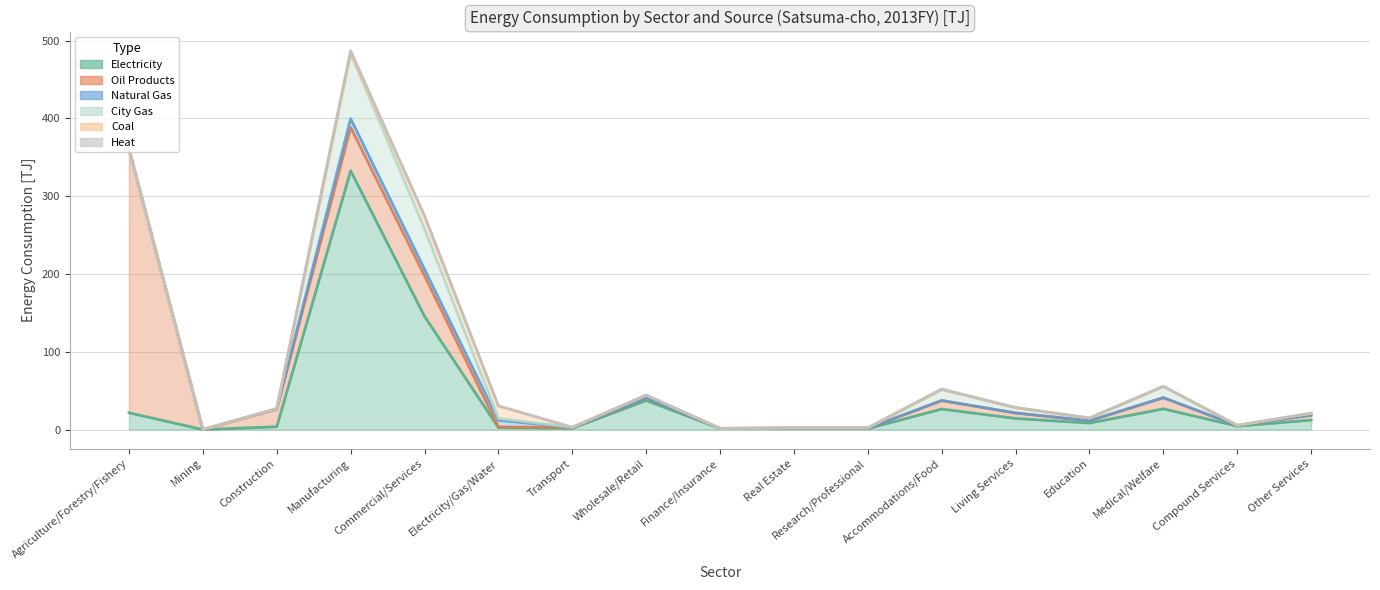

What is the spread (max minus min) of values at Living Services?

14.3